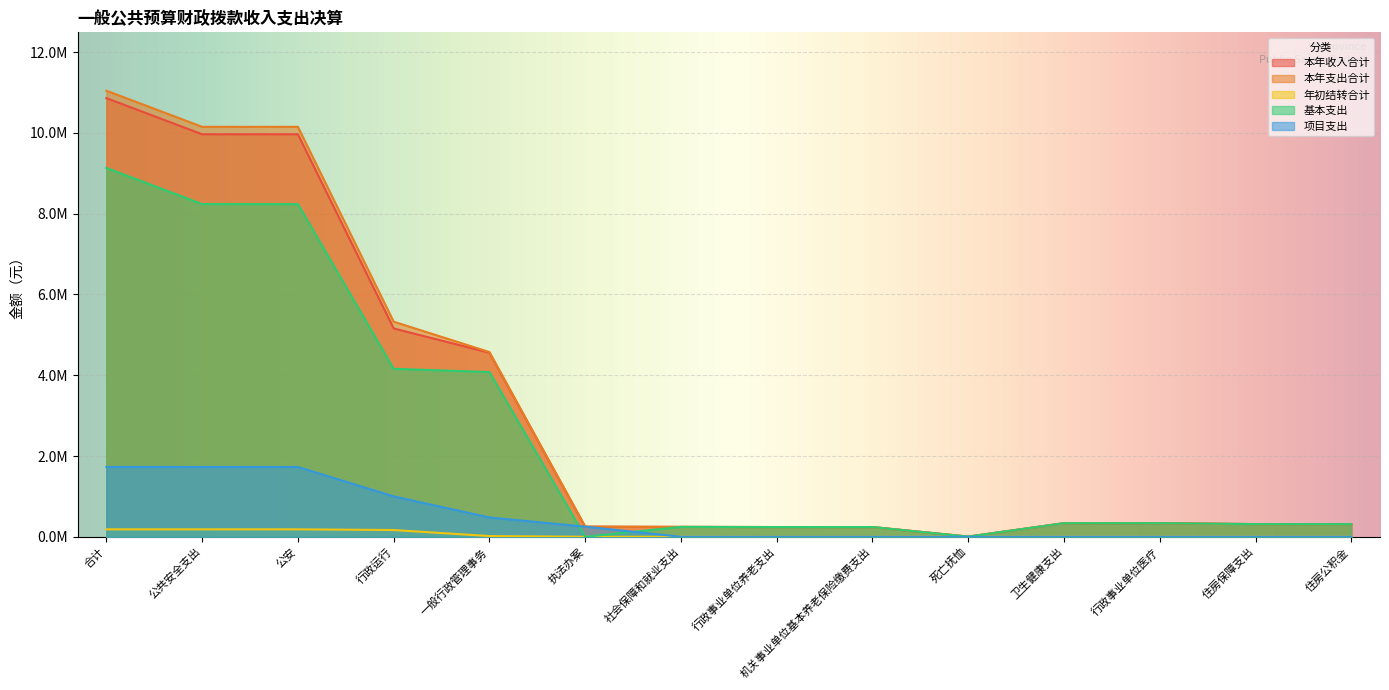

What is the difference between the 本年收入合计 values at 执法办案 and 行政事业单位医疗?

85798.3